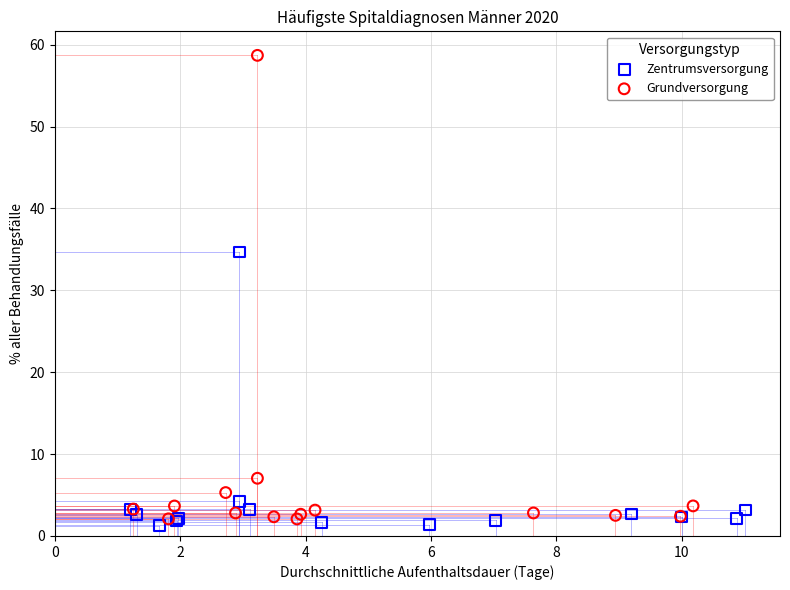

What are all the series names shown in the legend?

Zentrumsversorgung, Grundversorgung